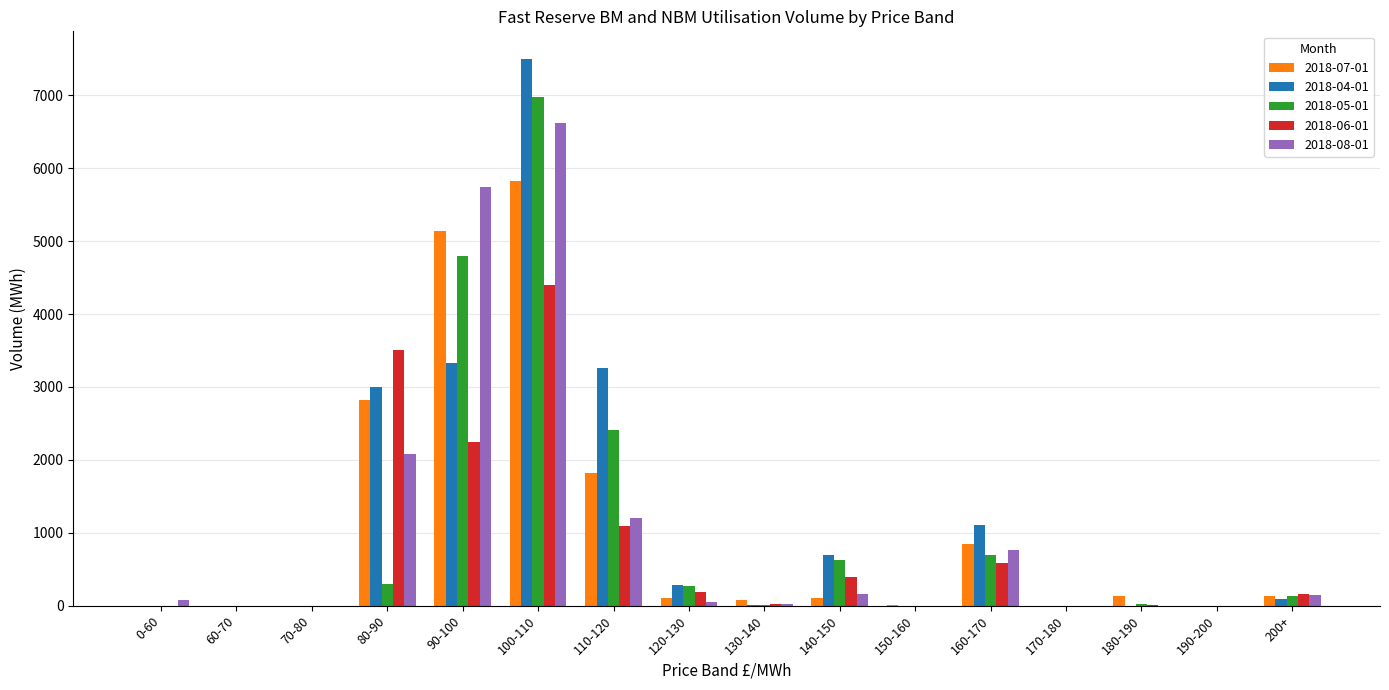

What is the total value across all series at 180-190?

171.1